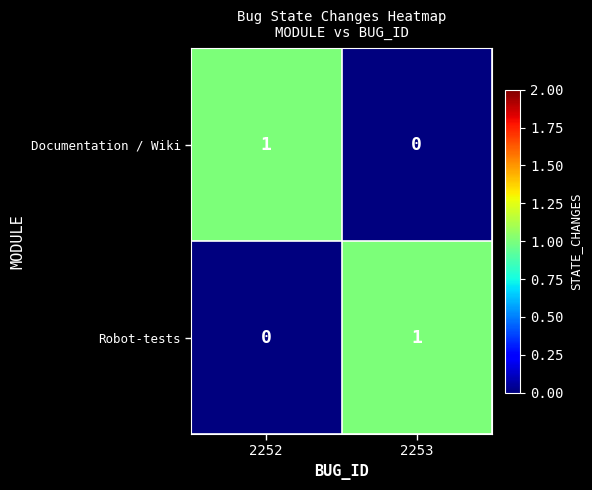

Reading left to right, transcribe all the data shown in this chart.

Documentation / Wiki: 2252=1	2253=0
Robot-tests: 2252=0	2253=1